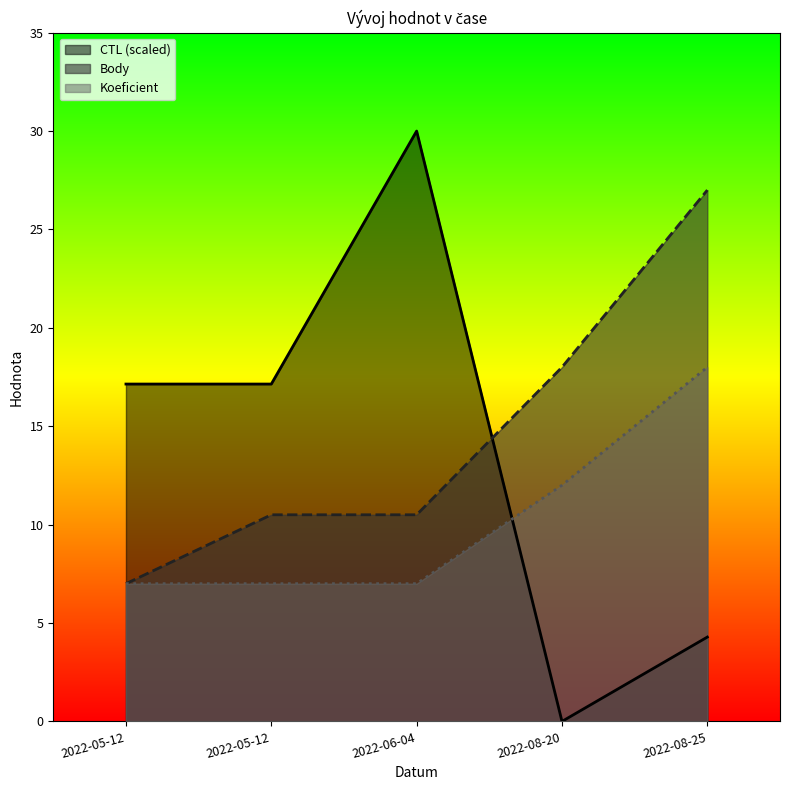

At which category is the sum across all series the highest?

2022-08-25